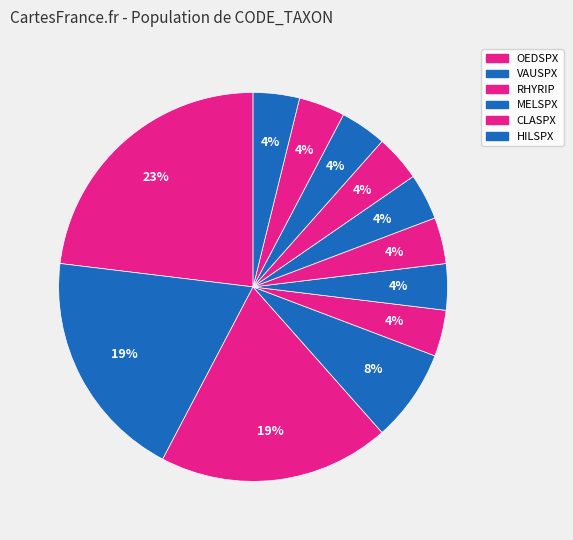

Which category has the smallest portion of the pie?

MELSPX(F1)